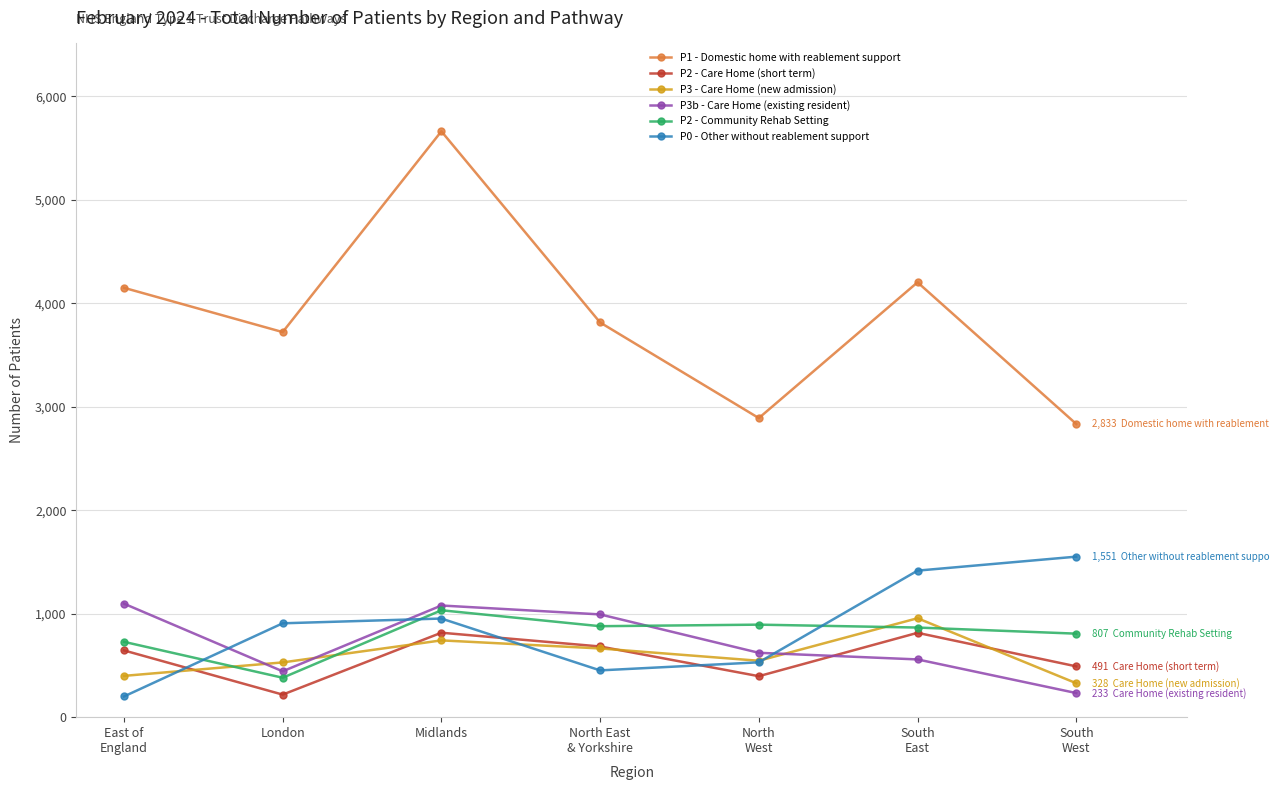

True or false: P1 - Domestic home with reablement support and P3b - Care Home (existing resident) intersect in this chart.

False